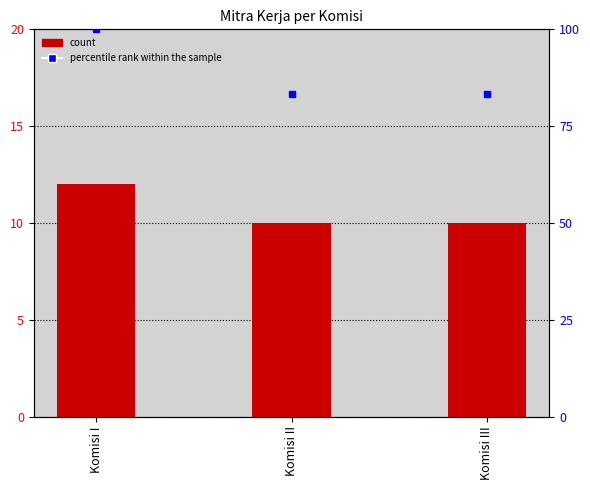

What is the difference between the maximum and minimum values?

2